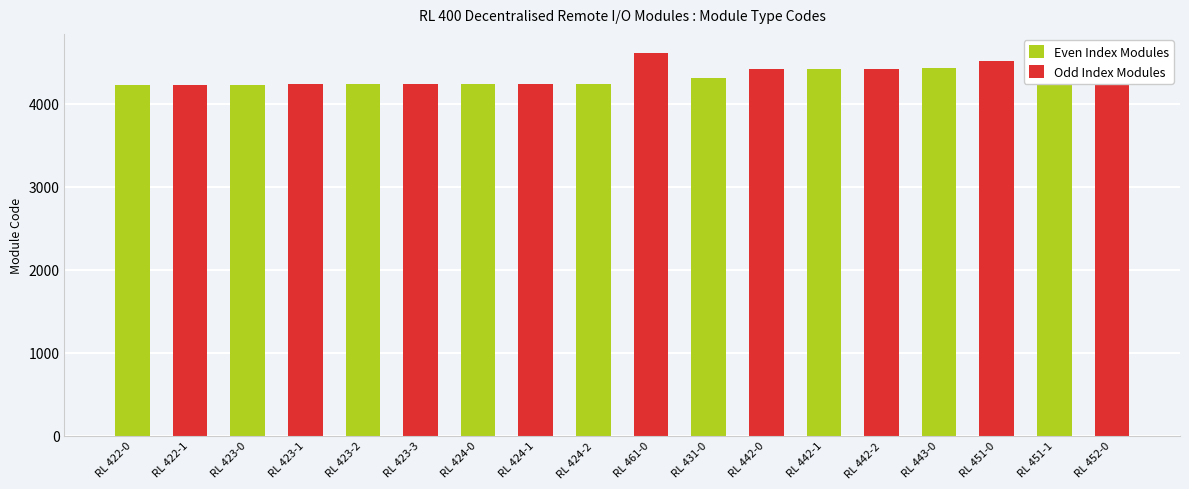

What is the label of the 4th bar from the left?

RL 423-1